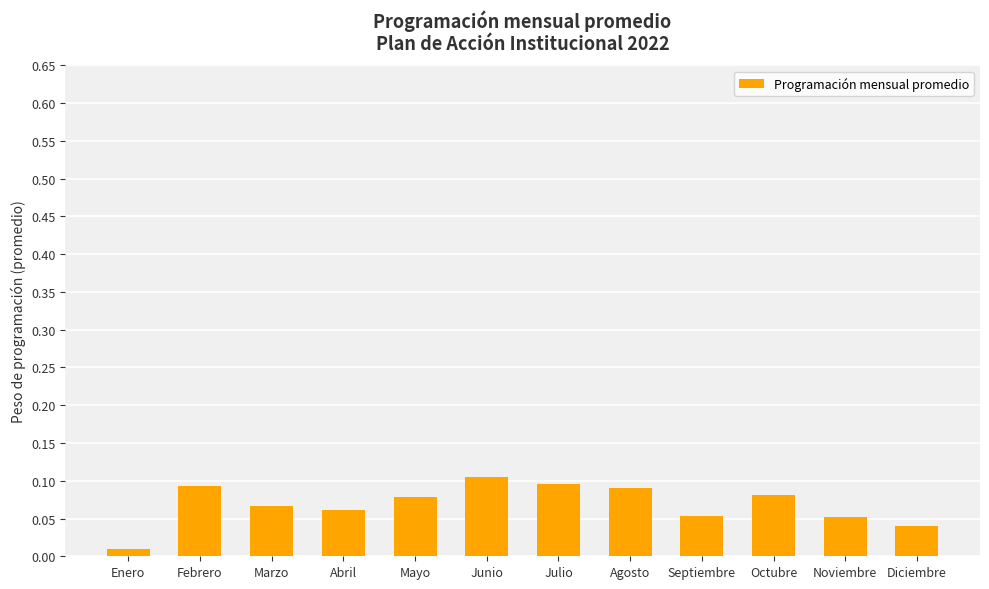

What is the label of the 10th bar from the right?

Marzo